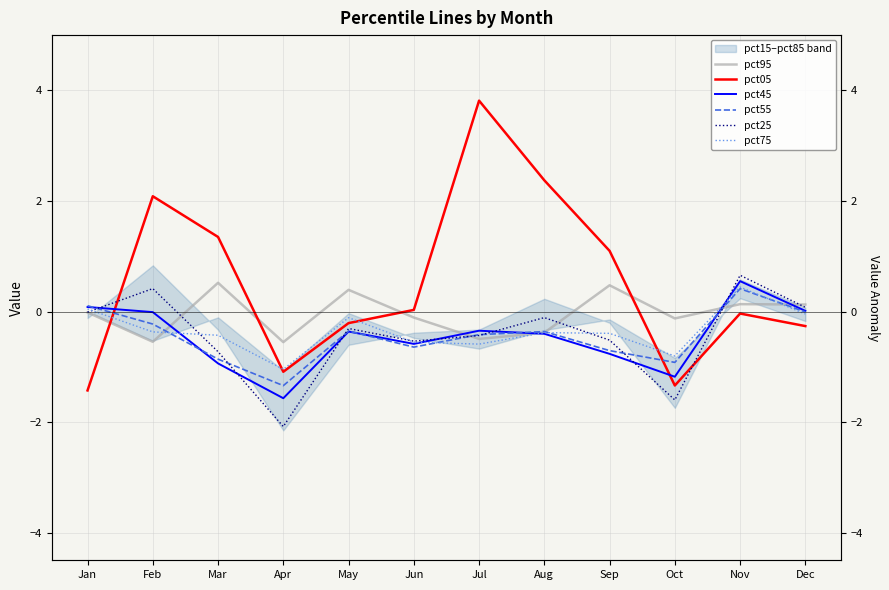

Where is the first local maximum for pct45?

May